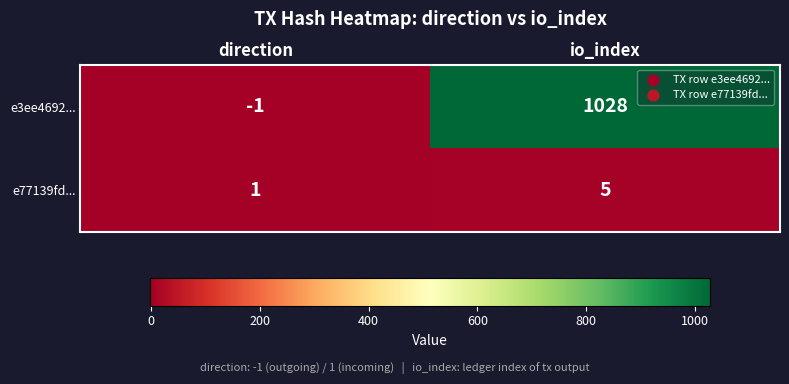

Count the number of data series in this chart.

2